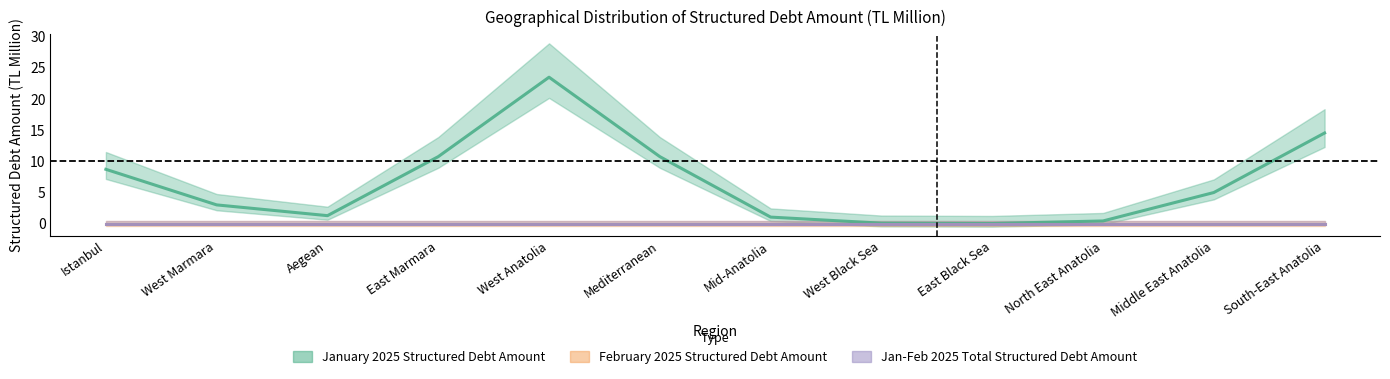

What is the total value across all series at Middle East Anatolia?

5.0